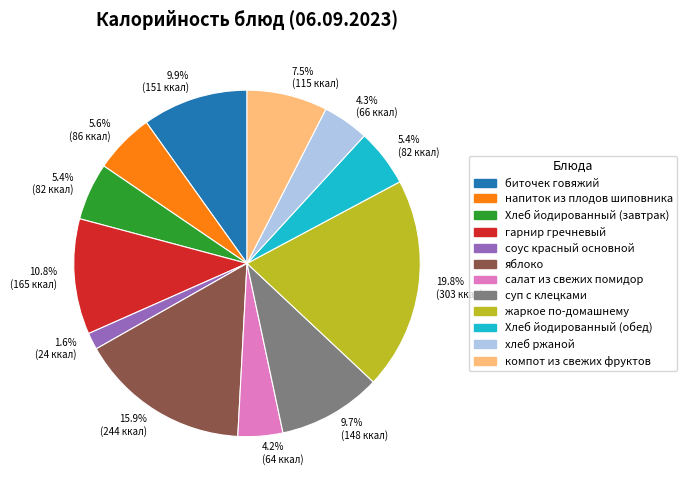

Is there a majority slice in this chart?

No